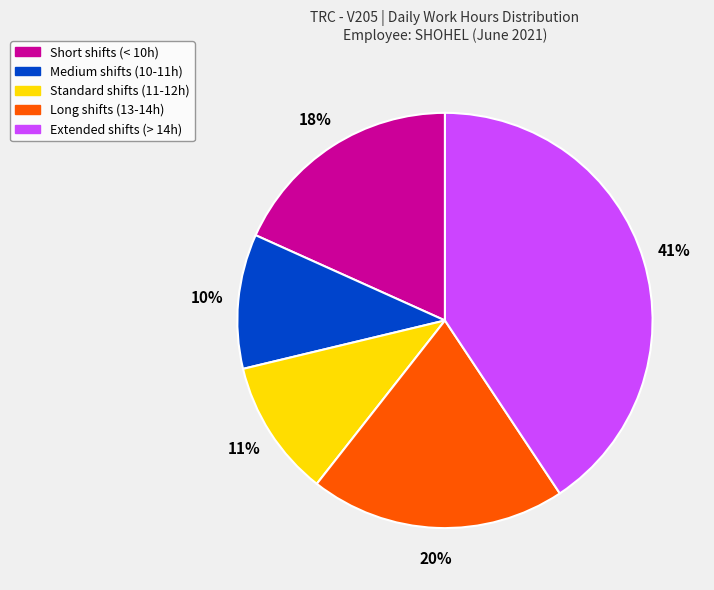

Is the sum of Medium shifts (10-11h) and Long shifts (13-14h) greater than half?

No